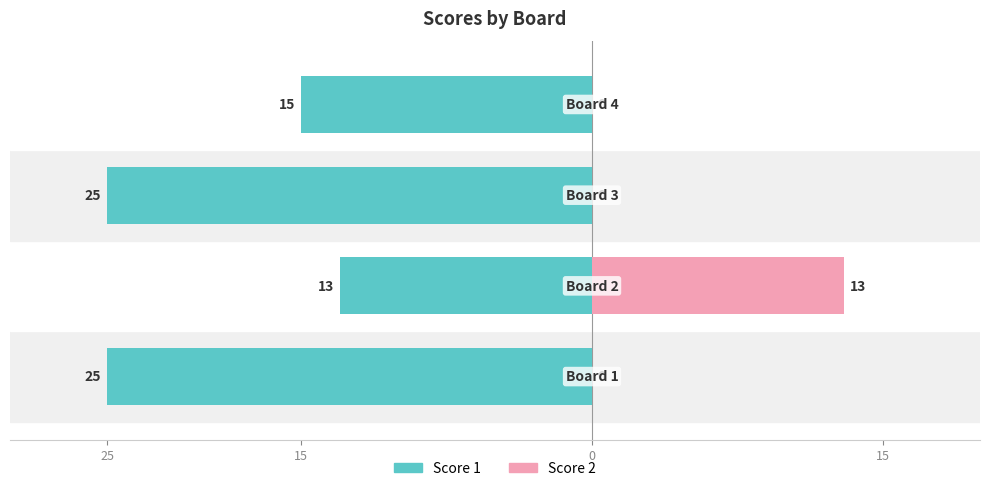

Rank the series by their average value, from lowest to highest.

Score 1, Score 2